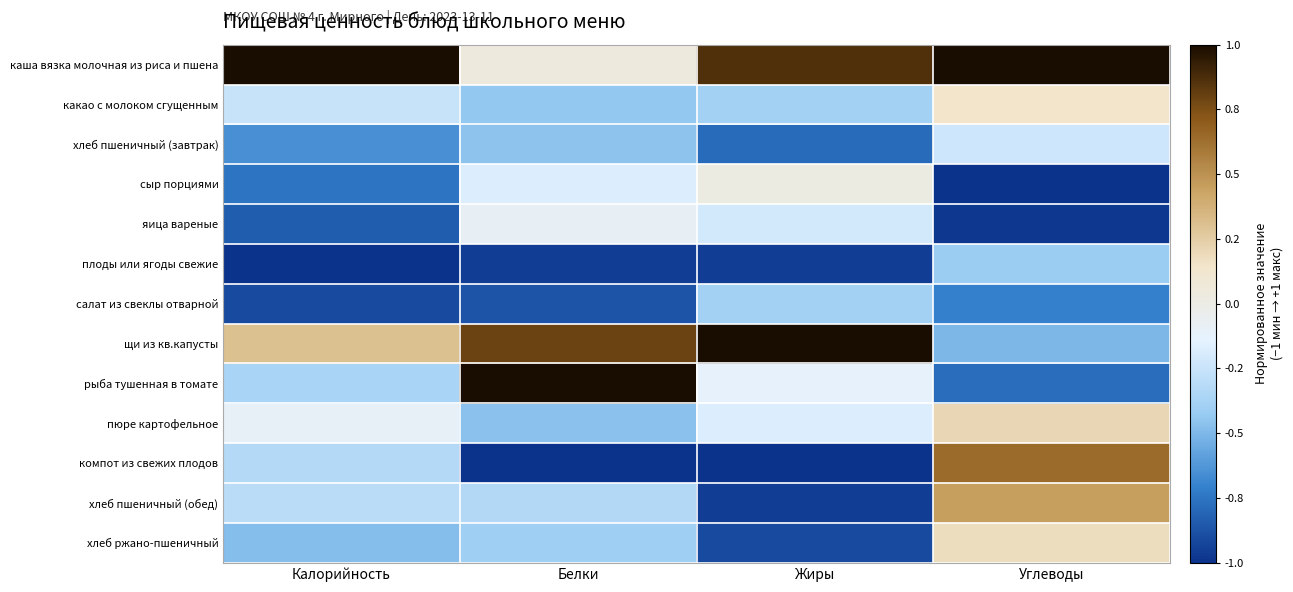

Rank the series at Углеводы from lowest to highest value.

сыр порциями, яица вареные, рыба тушенная в томате, салат из свеклы отварной, щи из кв.капусты, плоды или ягоды свежие, хлеб пшеничный (завтрак), какао с молоком сгущенным, хлеб ржано-пшеничный, пюре картофельное, хлеб пшеничный (обед), компот из свежих плодов, каша вязка молочная из риса и пшена